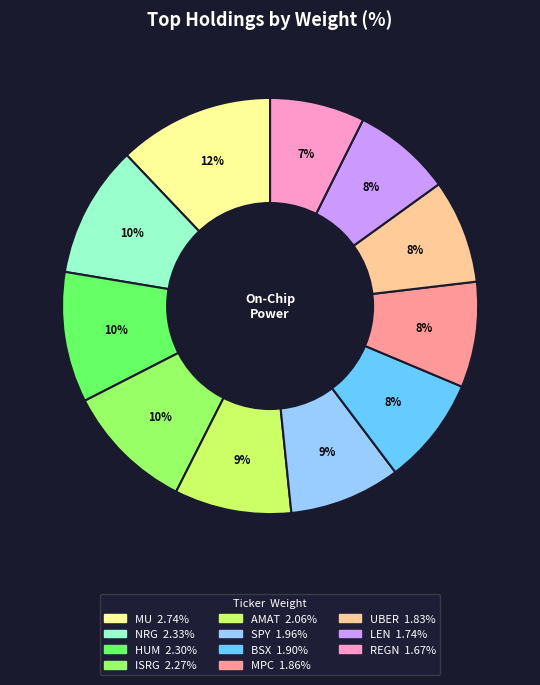

To the nearest percent, what is the average slice percentage?

9%